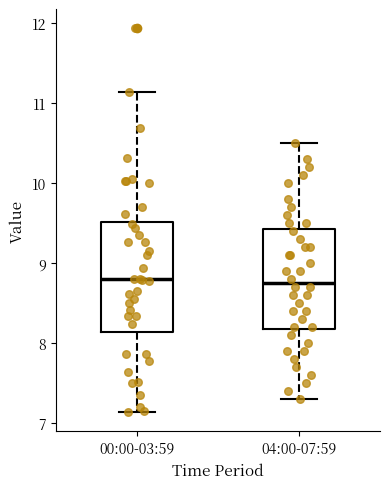

Comparing the boxes themselves (not the whiskers), which one is the tallest?

00:00-03:59